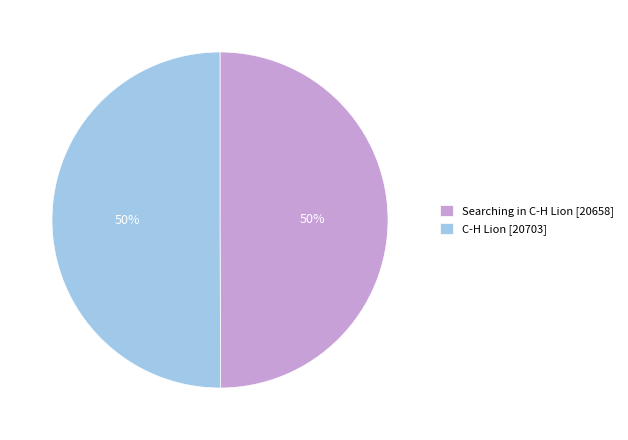

The Searching in C-H Lion slice represents 44% of the pie. True or false?

False